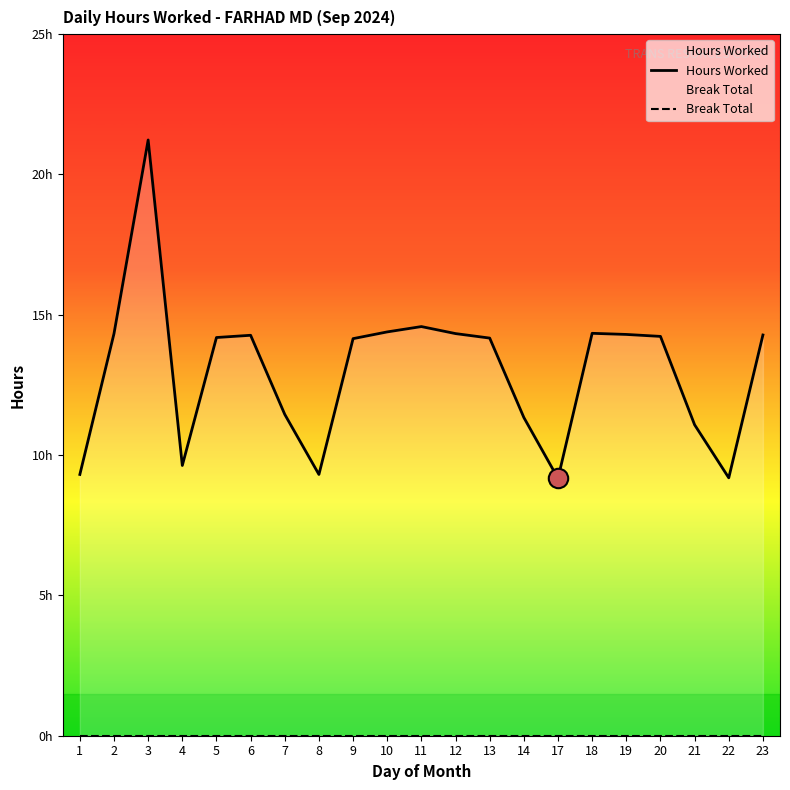

Reading left to right, transcribe all the data shown in this chart.

Hours Worked: 1=9.3	2=14.3	3=21.2	4=9.6	5=14.2	6=14.3	7=11.4	8=9.3	9=14.2	10=14.4	11=14.6	12=14.3	13=14.2	14=11.3	17=9.2	18=14.3	19=14.3	20=14.2	21=11.1	22=9.2	23=14.3
Break Total: 1=0.0	2=0.0	3=0.0	4=0.0	5=0.0	6=0.0	7=0.0	8=0.0	9=0.0	10=0.0	11=0.0	12=0.0	13=0.0	14=0.0	17=0.0	18=0.0	19=0.0	20=0.0	21=0.0	22=0.0	23=0.0